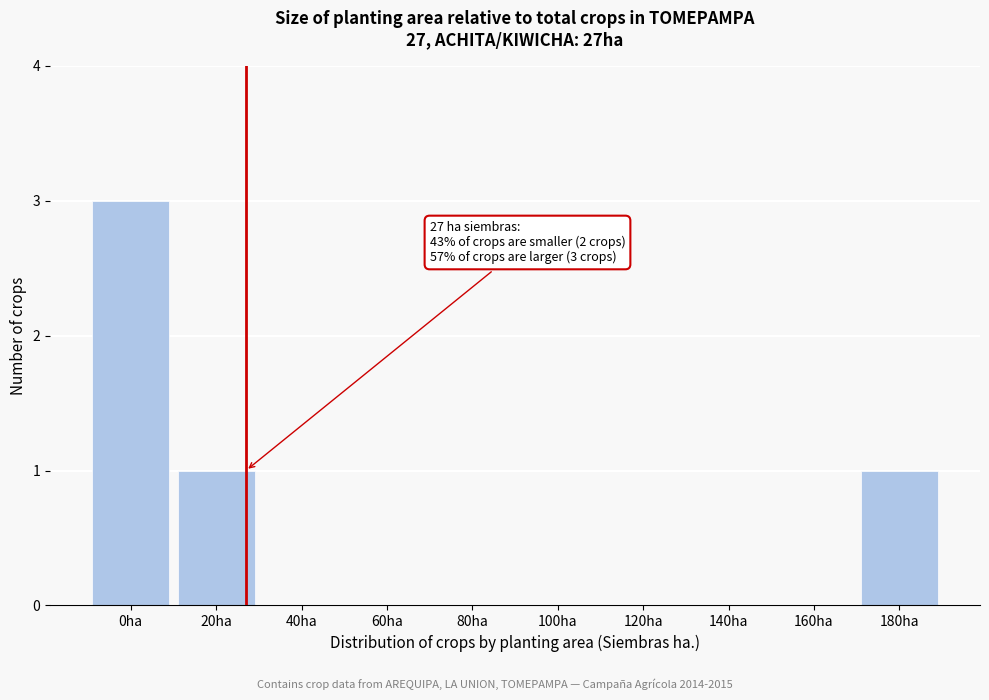

Reading left to right, list all the values displayed in this chart.

0ha=3	20ha=1	40ha=0	60ha=0	80ha=0	100ha=0	120ha=0	140ha=0	160ha=0	180ha=1